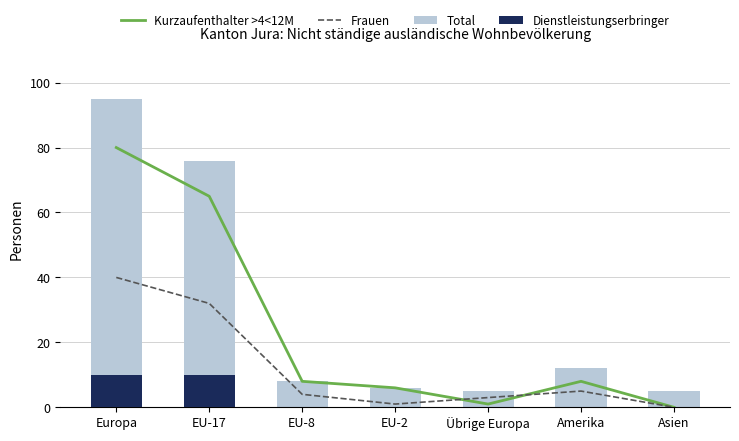

How many distinct data groups are displayed?

4